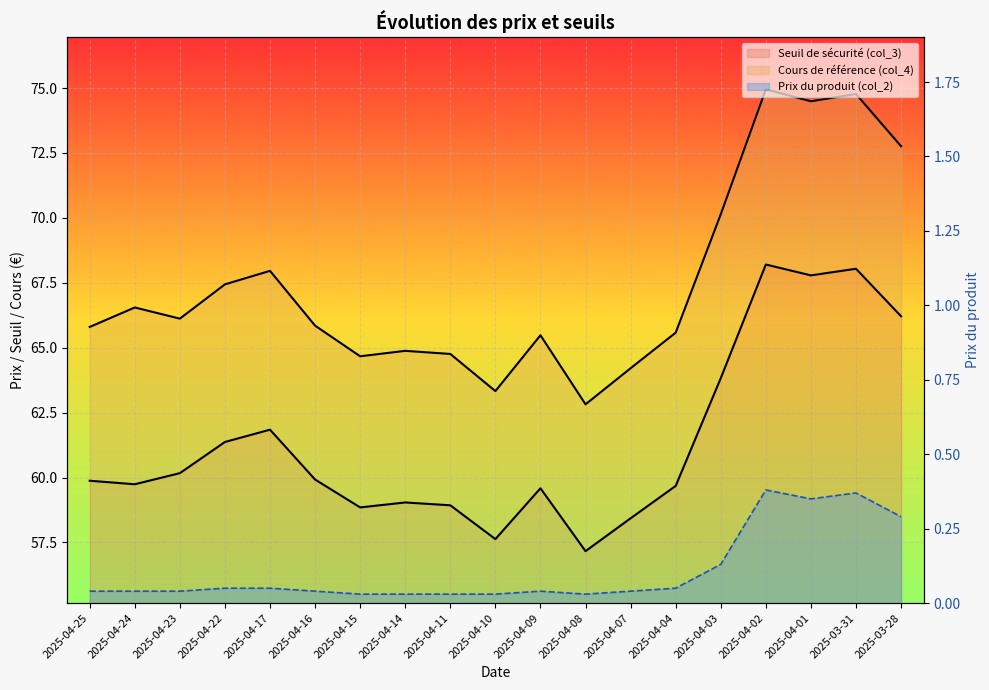

What are all the series names shown in the legend?

Seuil de sécurité (col_3), Cours de référence (col_4), Prix du produit (col_2)